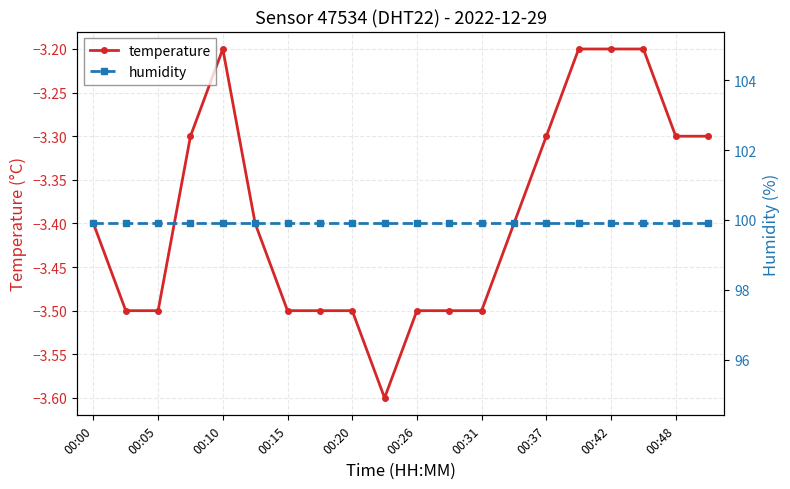

Which series has the largest total across all categories?

humidity